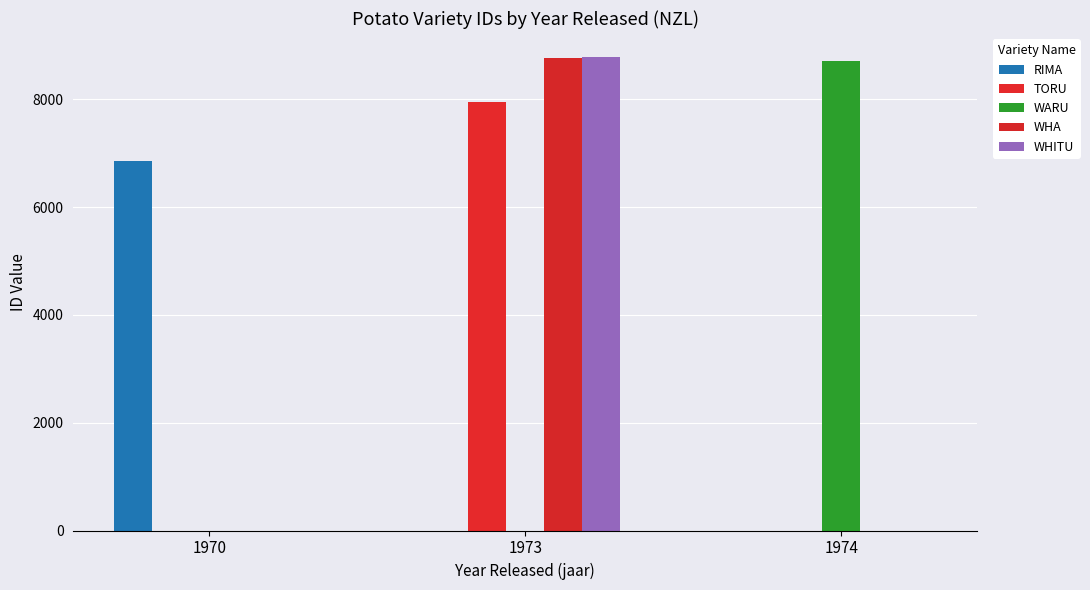

Is the value of WARU at 1970 greater than the value of TORU at 1970?

No